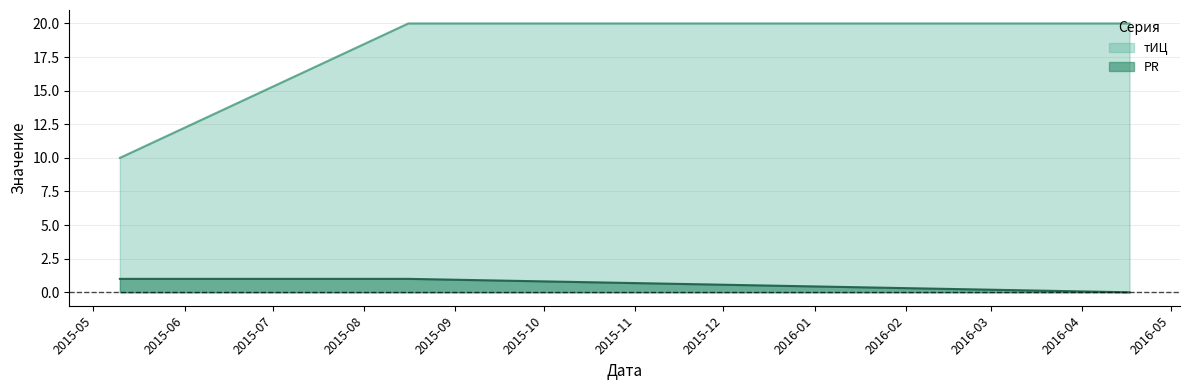

Reading left to right, extract all data points from this chart.

PR: 2015-05-10=1	2015-08-16=1	2016-04-17=0
тИЦ: 2015-05-10=10	2015-08-16=20	2016-04-17=20